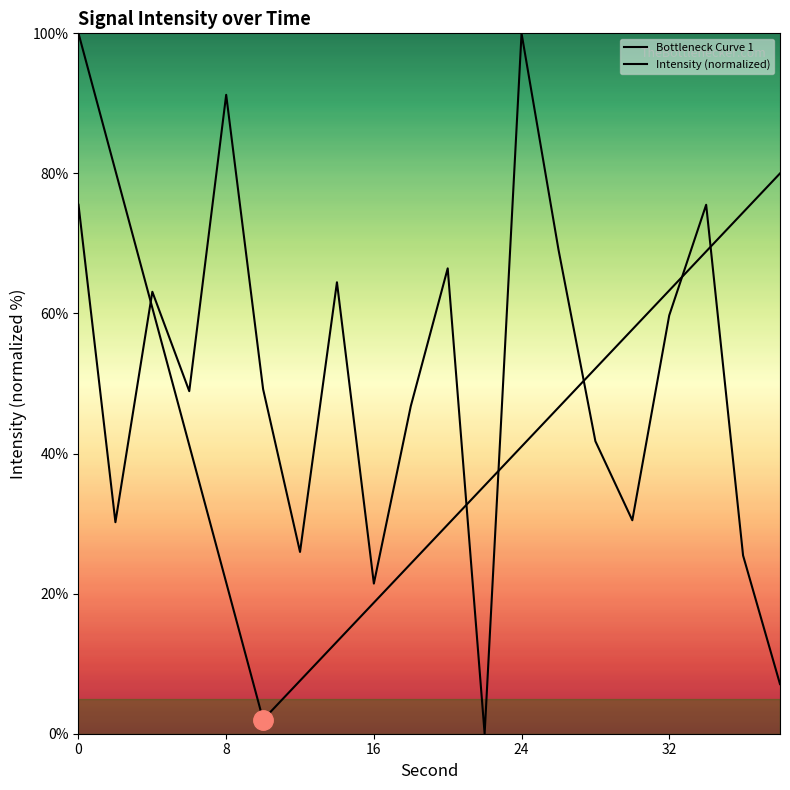

Reading right to left, extract all data points from this chart.

7.1	25.4	75.5	59.7	30.5	41.8	69.1	100.0	0.0	66.4	46.8	21.4	64.5	26.0	49.2	91.2	48.9	63.1	30.2	75.5